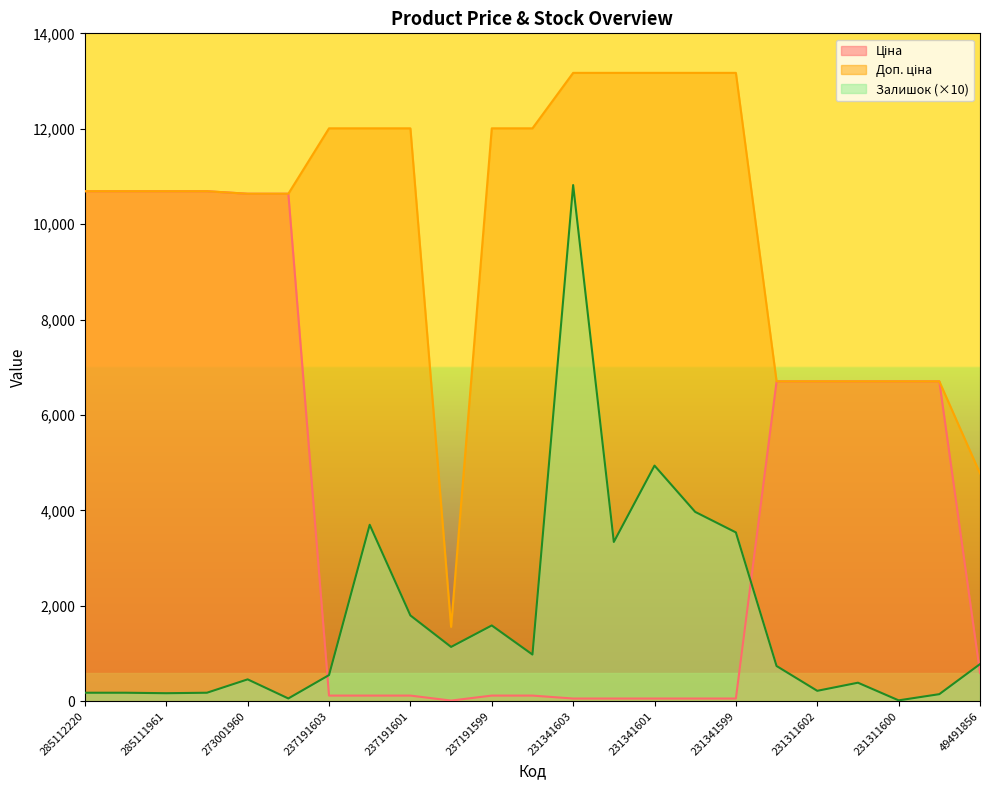

What is the difference between the maximum and second lowest values in the Доп. ціна series?

8395.5